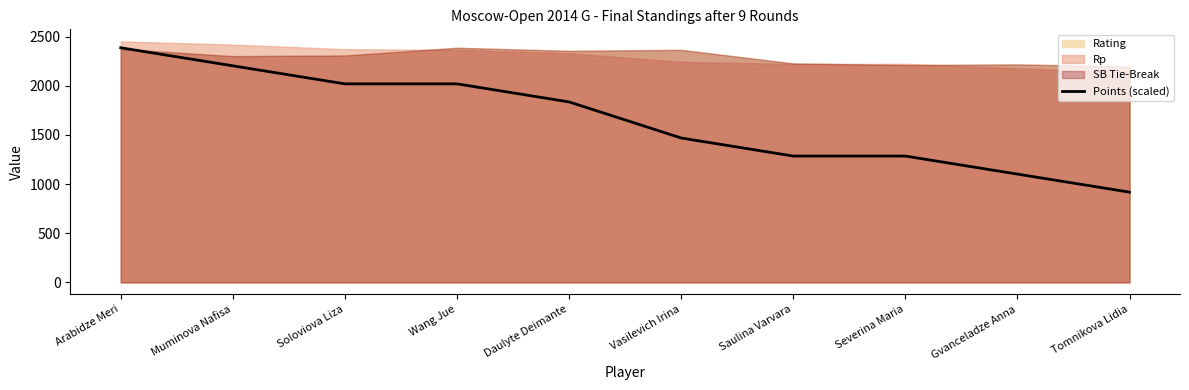

Read the value at Tomnikova Lidia.

917.7